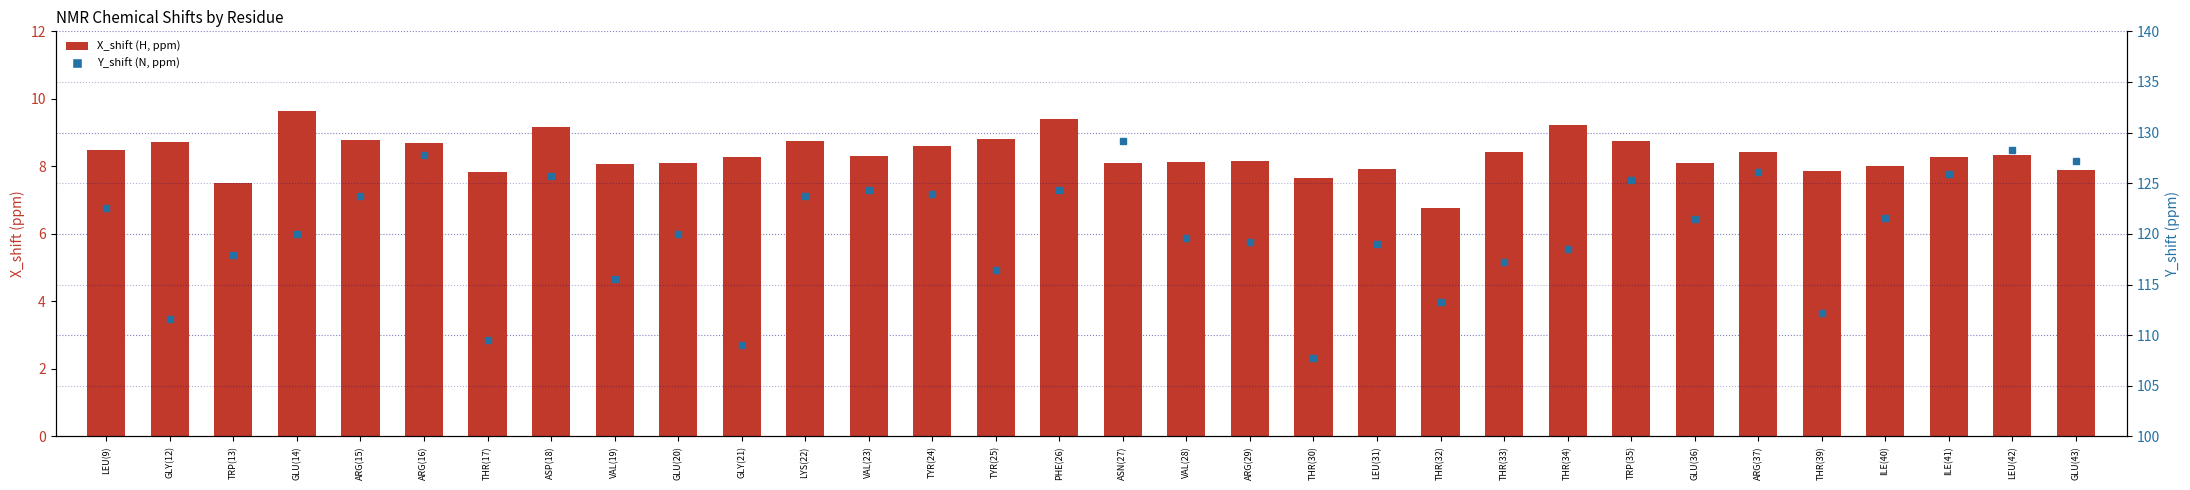

What are all the series names shown in the legend?

X_shift (H, ppm), Y_shift (N, ppm)